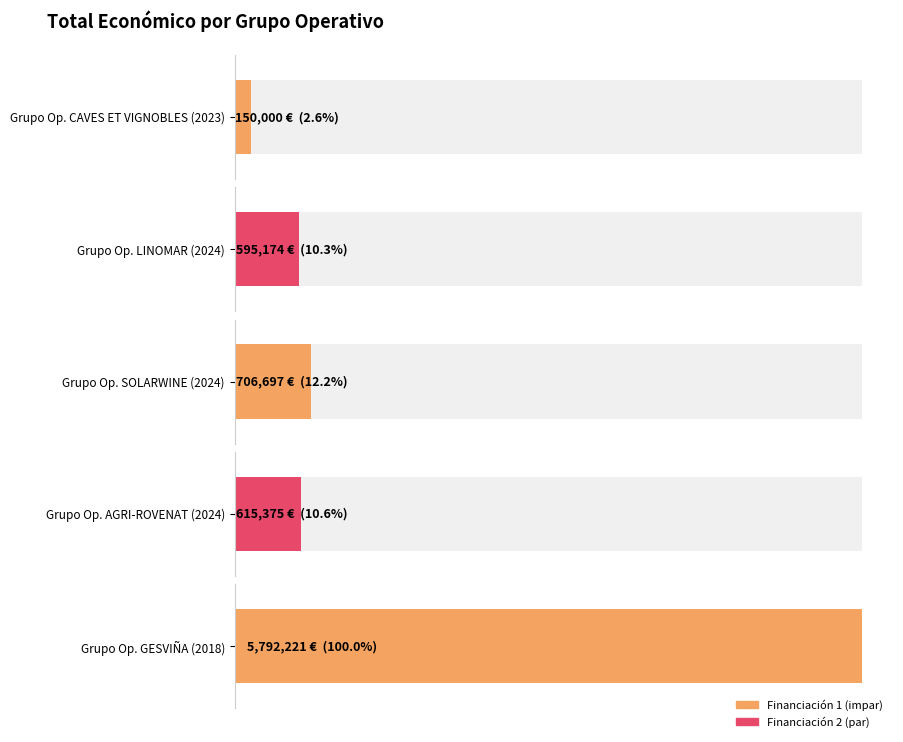

Reading left to right, what are all the values shown in this chart?

150000.0	595173.6	706697.0	615375.0	5792221.0